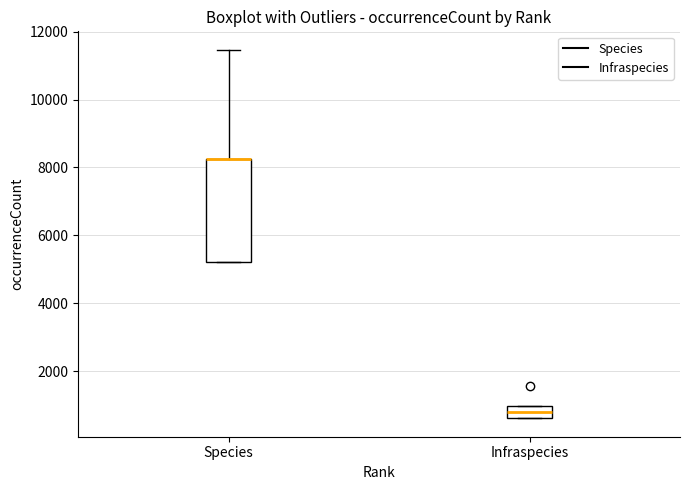

Reading left to right, transcribe this box plot: for each box, give where its median line is, the range the box spans, and where its two whiskers end, as read against the y-axis. The values are not printed on the chart, so give them approximately, as read against the axis.

Species: median 8200 (drawn on the box's upper edge), box 5200 to 8200, whiskers 5200 to 11400
Infraspecies: median 800, box 600 to 1000, whiskers 600 to 1000